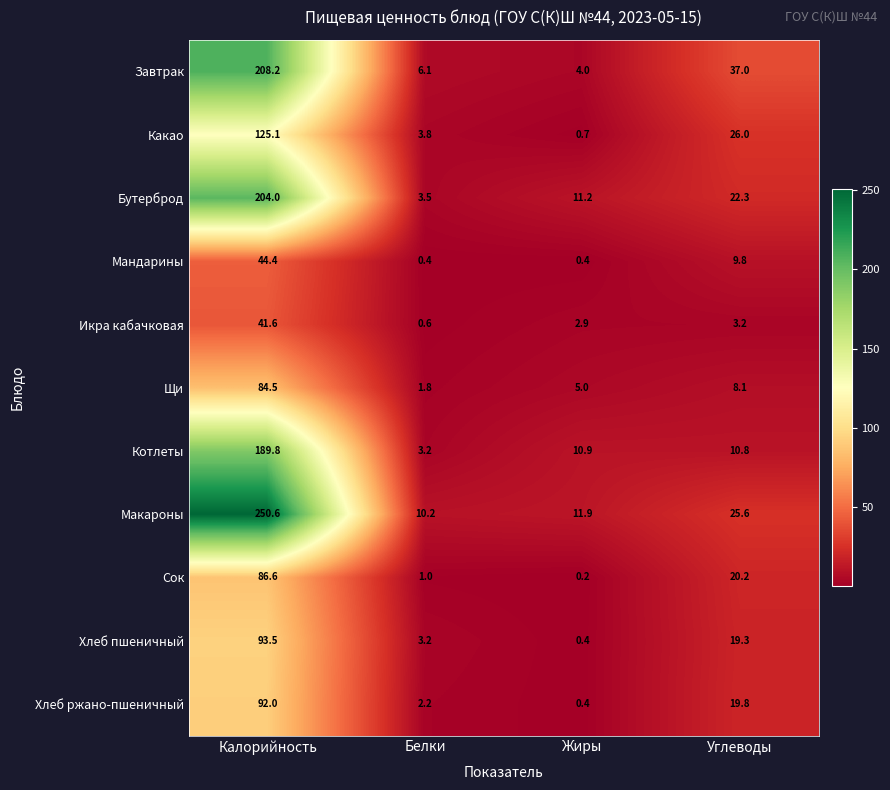

Where is Бутерброд nearest to the value 103?

Углеводы